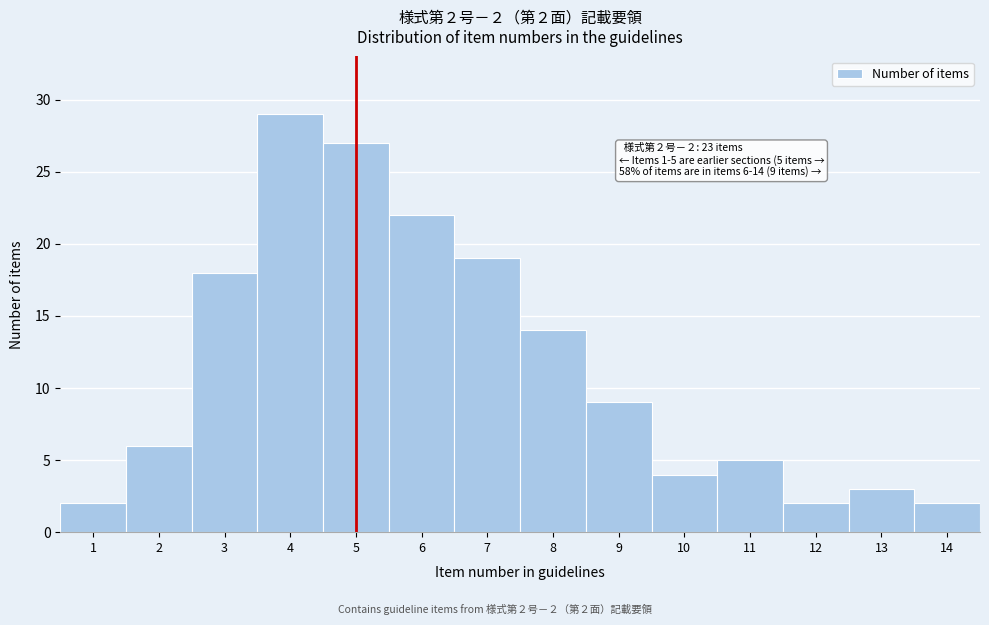

Reading left to right, what are all the values shown in this chart?

1=2	2=6	3=18	4=29	5=27	6=22	7=19	8=14	9=9	10=4	11=5	12=2	13=3	14=2